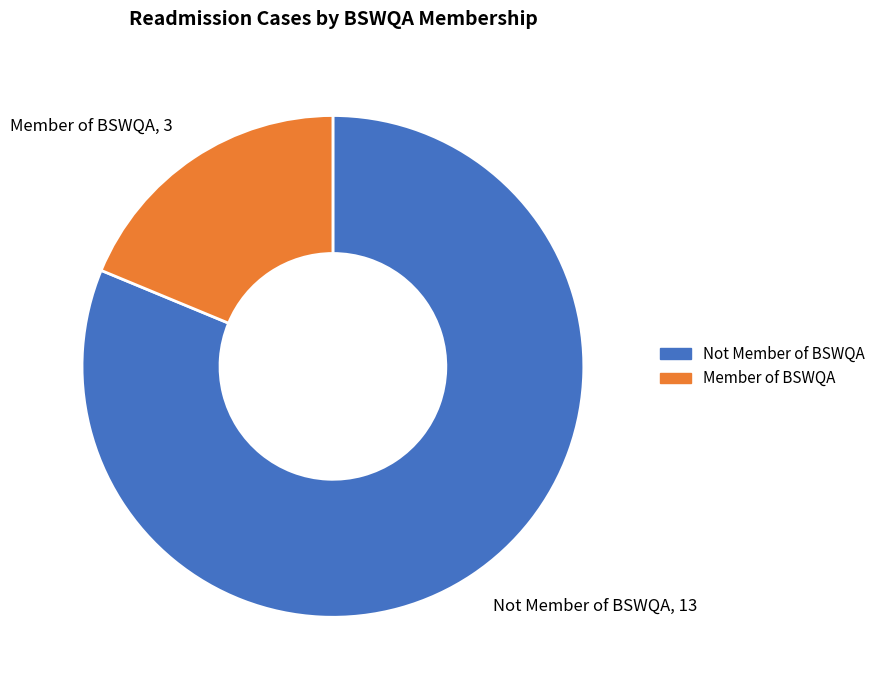

Rank the categories by value from lowest to highest.

Member of BSWQA, Not Member of BSWQA